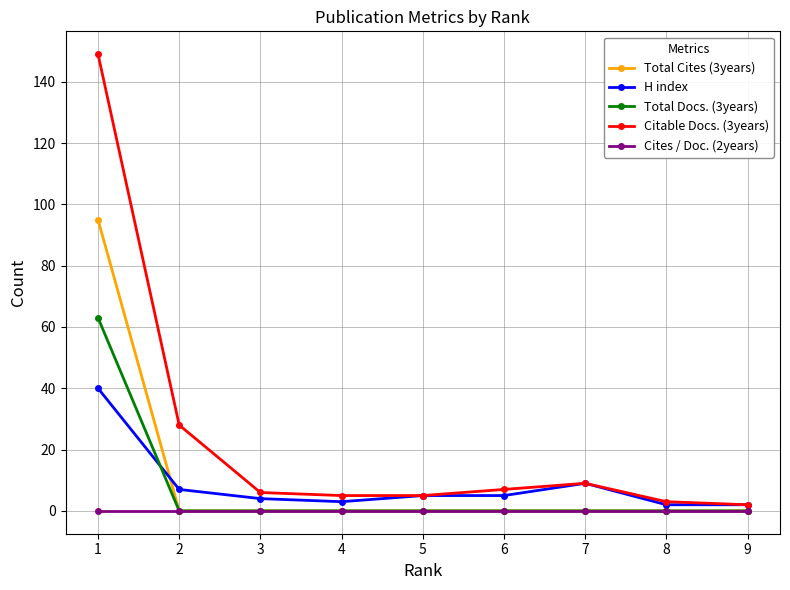

Which series has the widest spread of values?

Citable Docs. (3years)